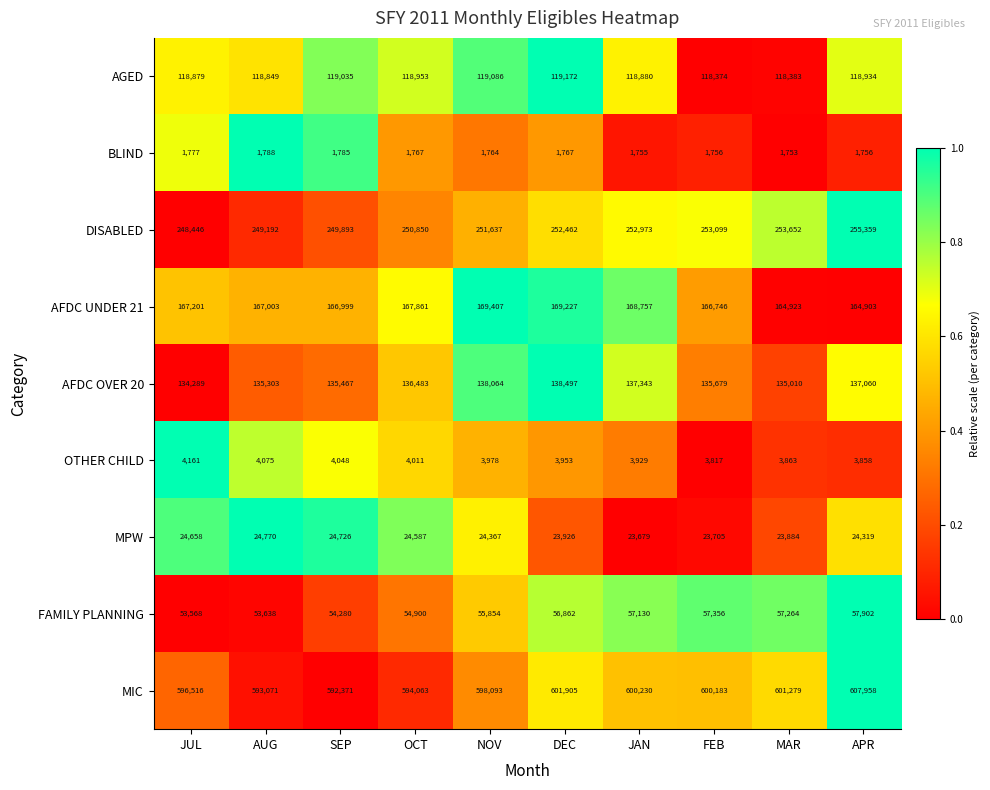

At JAN, list the series in order from smallest to largest.

BLIND, OTHER CHILD, MPW, FAMILY PLANNING, AGED, AFDC OVER 20, AFDC UNDER 21, DISABLED, MIC